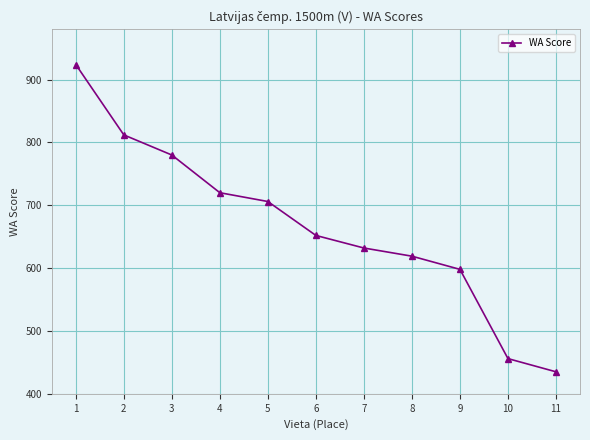

What is the difference between the maximum and second lowest values?

468